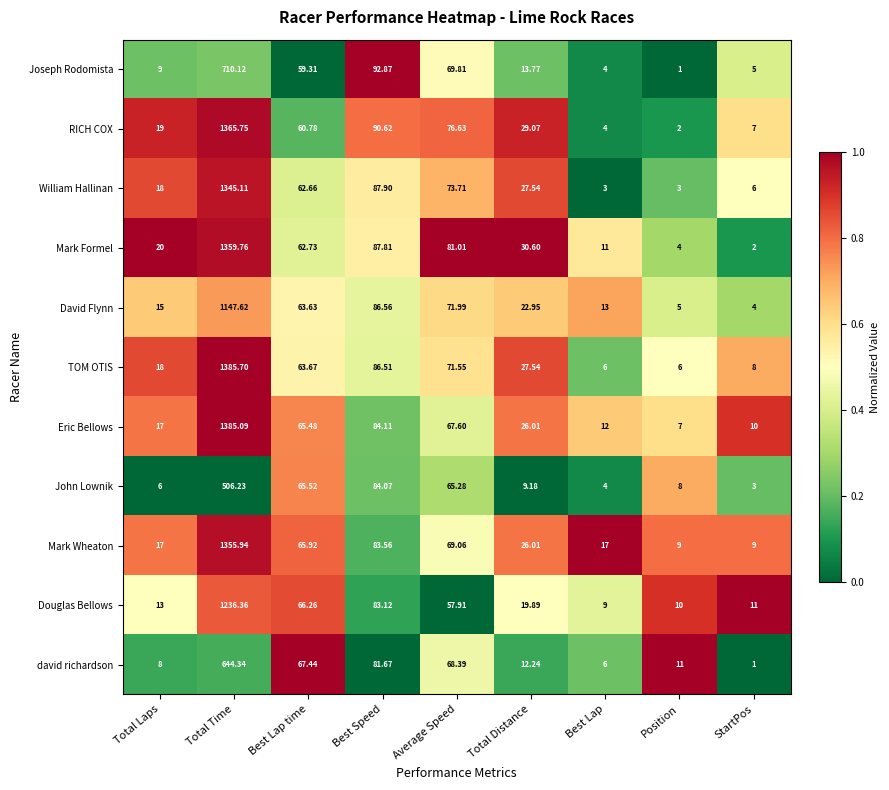

Which category has the highest value in the Mark Wheaton series?

Total Time